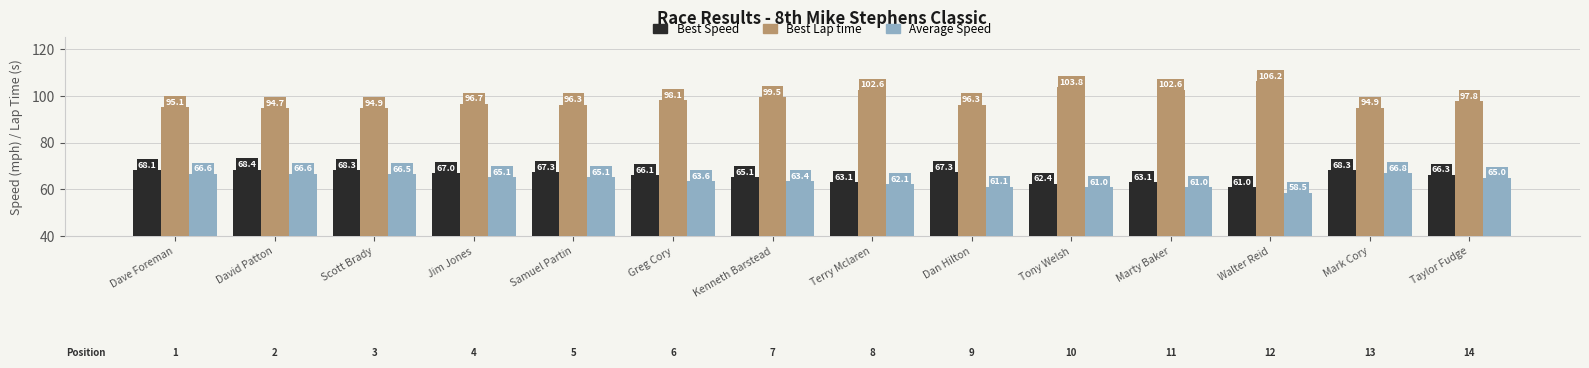

At how many categories does at least one series exceed 69?

14